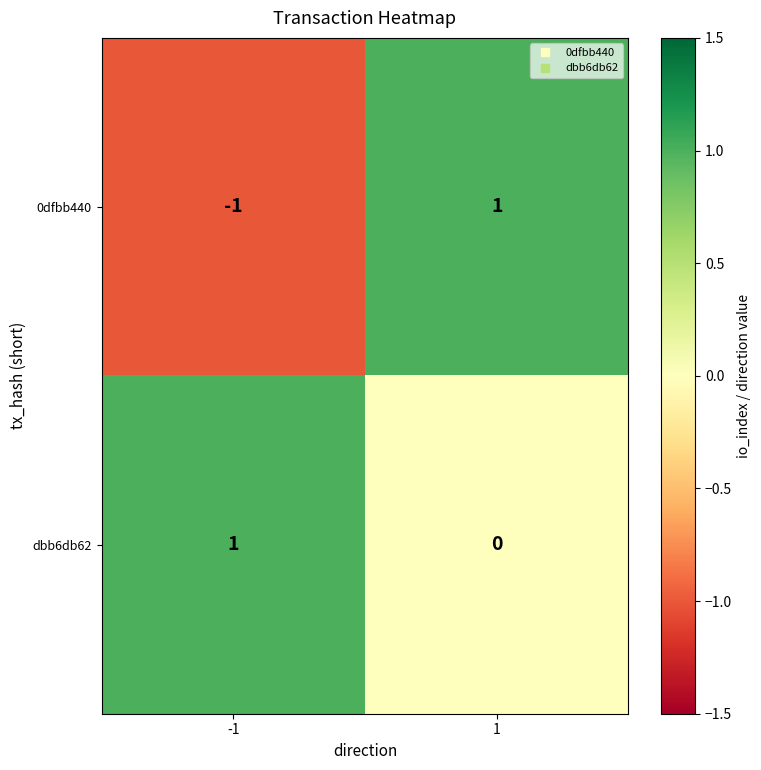

Which series has the widest spread of values?

0dfbb440